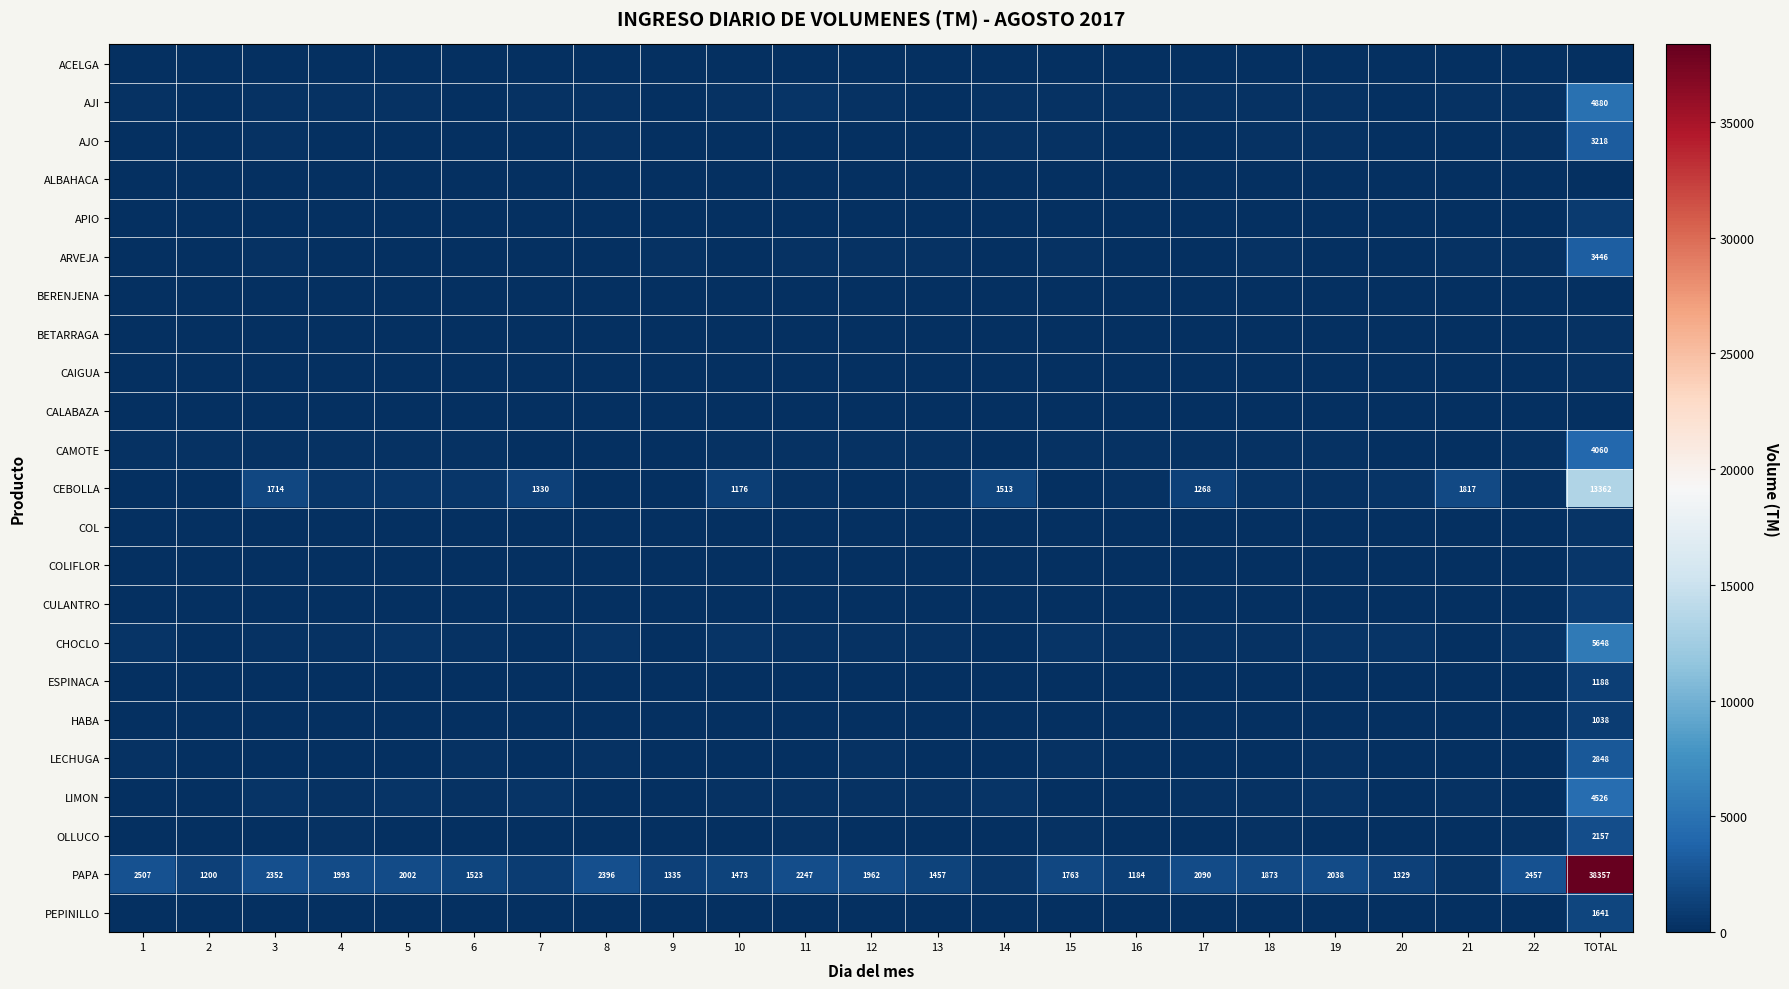

The value of CEBOLLA at TOTAL is 18577. True or false?

False